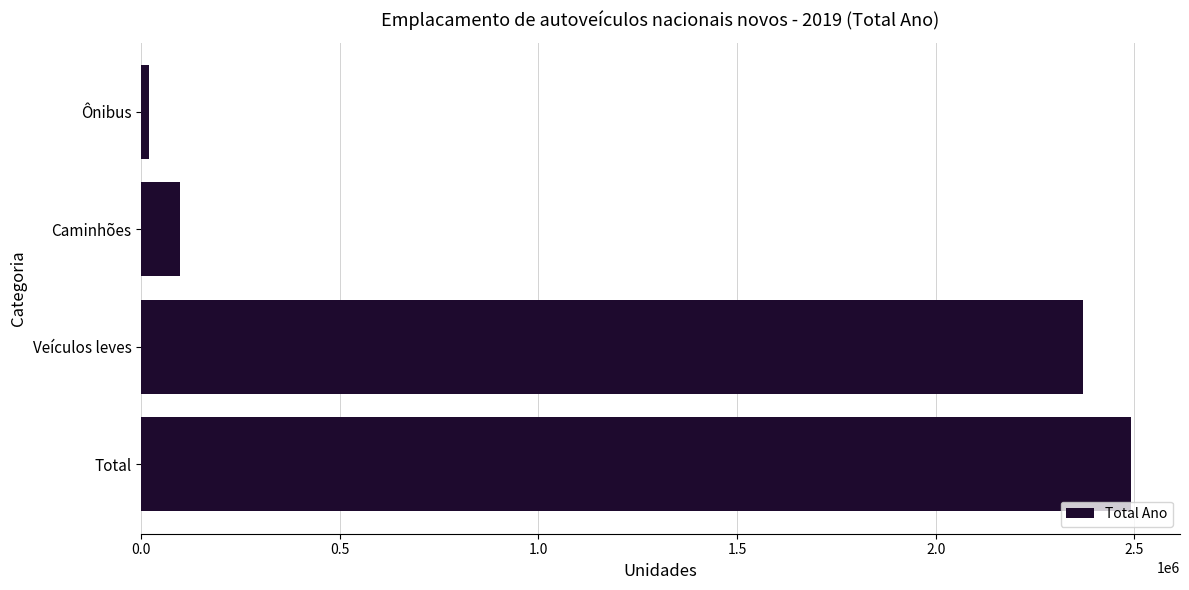

What is the smallest value displayed?

20931